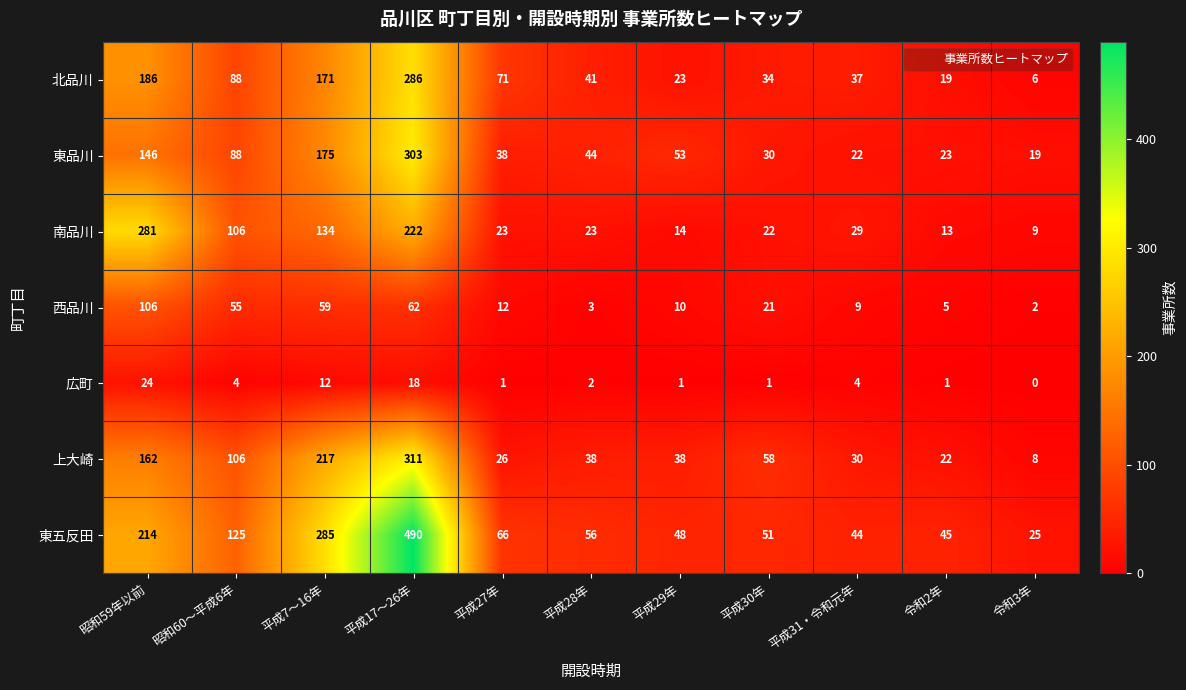

What is the average value of the 東品川 series?

86